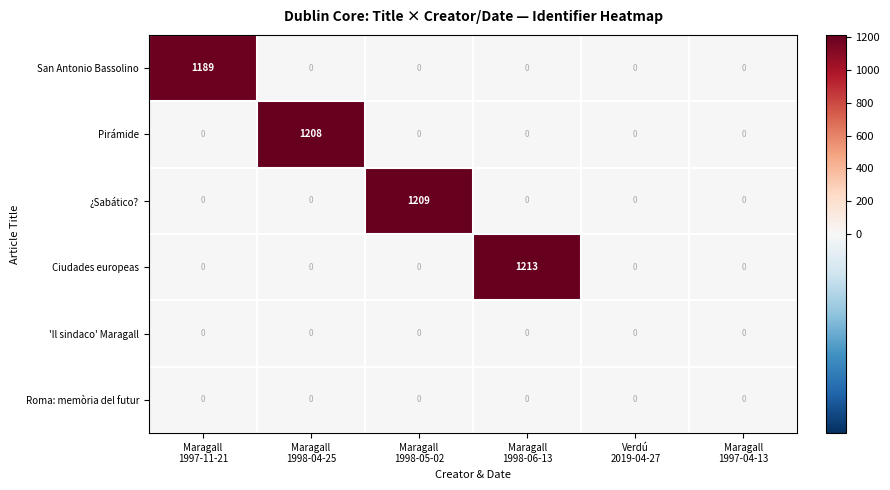

What is the maximum value shown in the chart?

1213